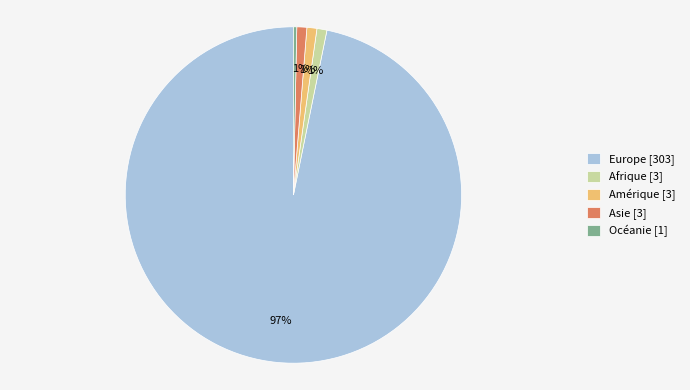

Approximately how many times larger is the value at Afrique compared to Océanie?

3.0